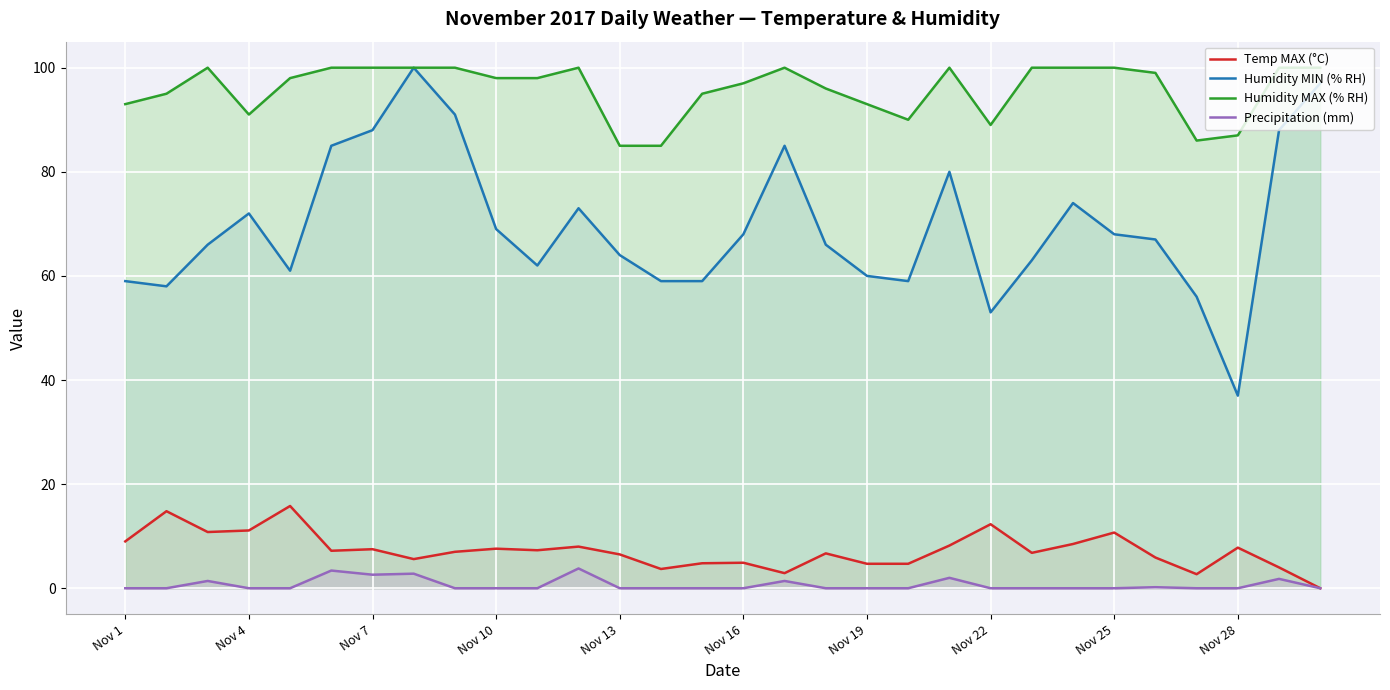

Is it true that Humidity MAX (% RH) equals 42.2 at 16?

False